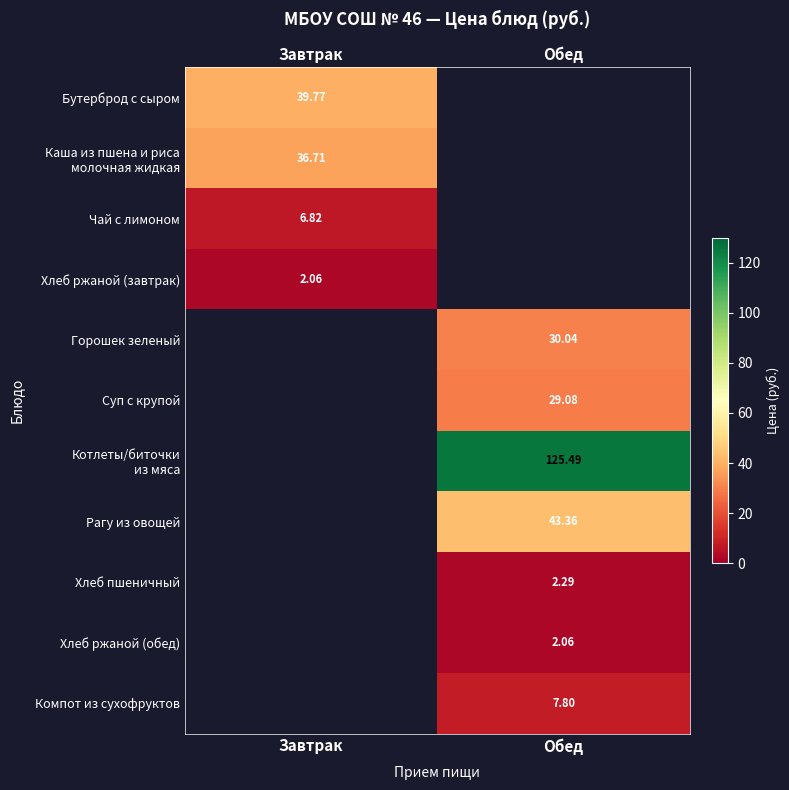

Is the value of Компот из сухофруктов at Обед greater than the value of Суп с крупой at Обед?

No